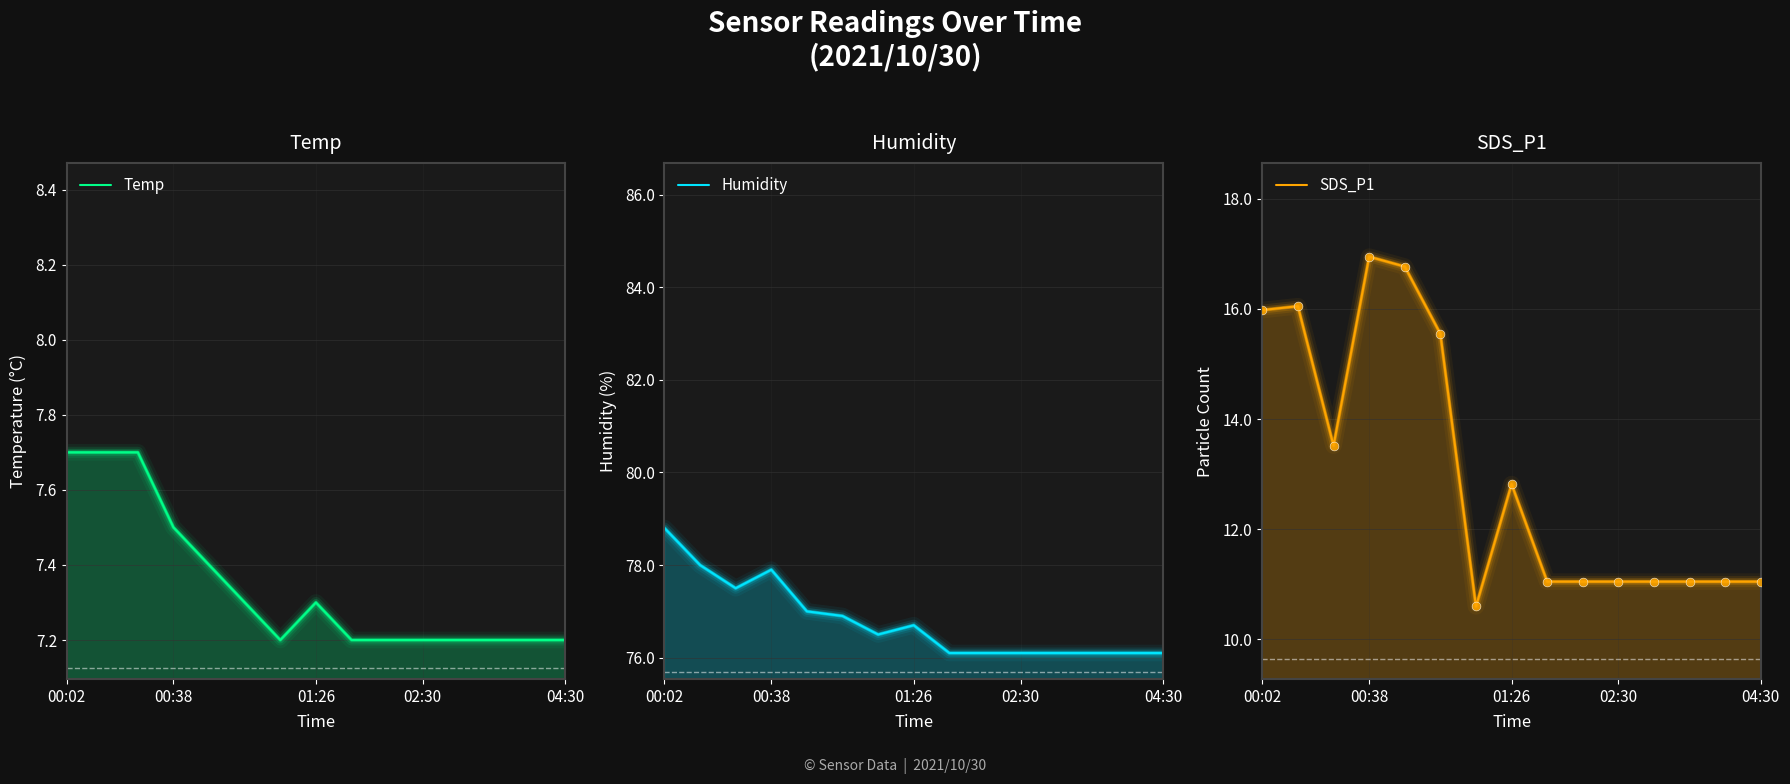

Which series reaches the minimum Y coordinate?

Temp